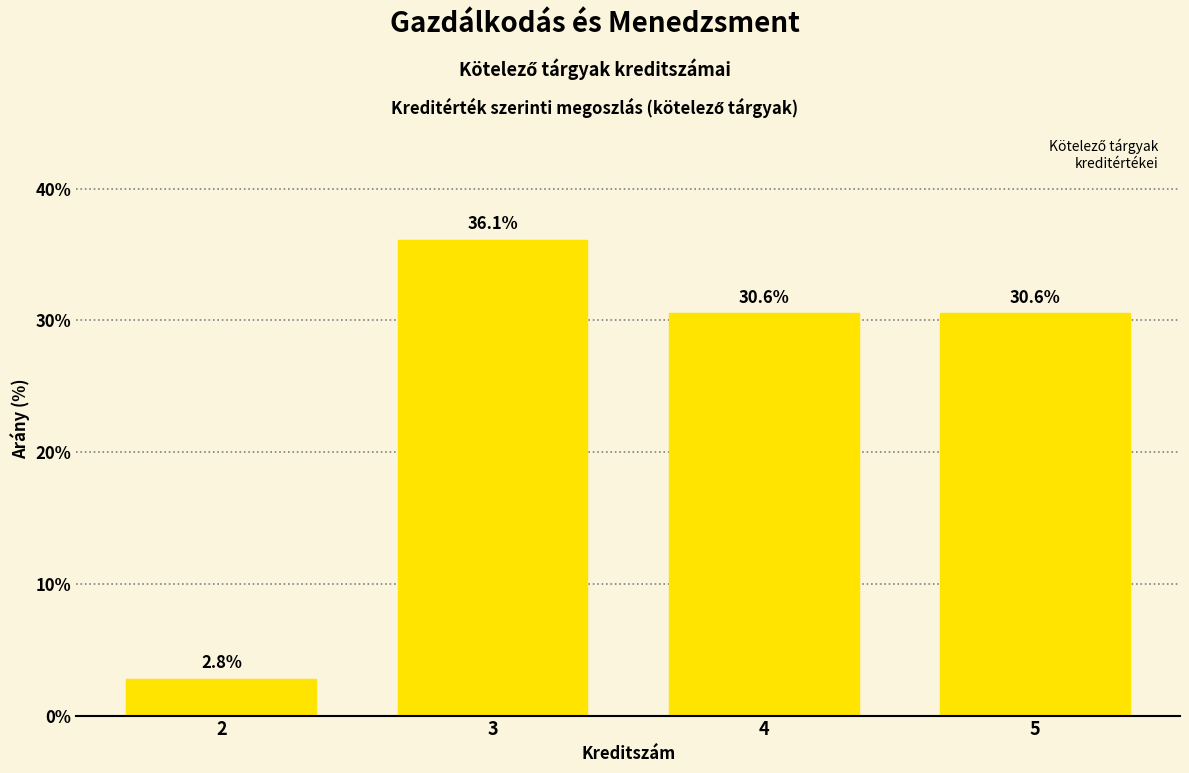

How many data points are less than 30?

1